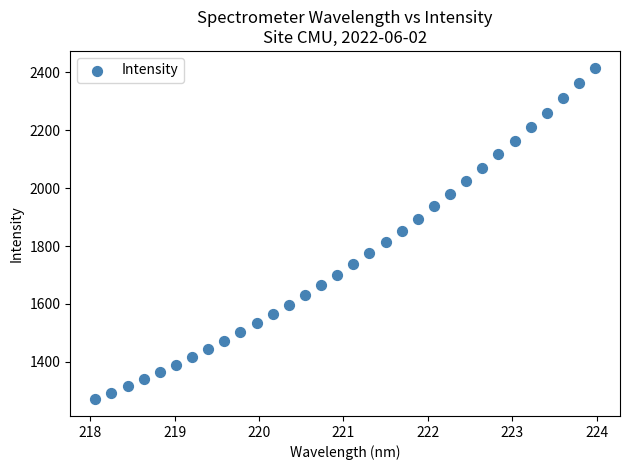

What is the range of X values (max minus min)?

5.9